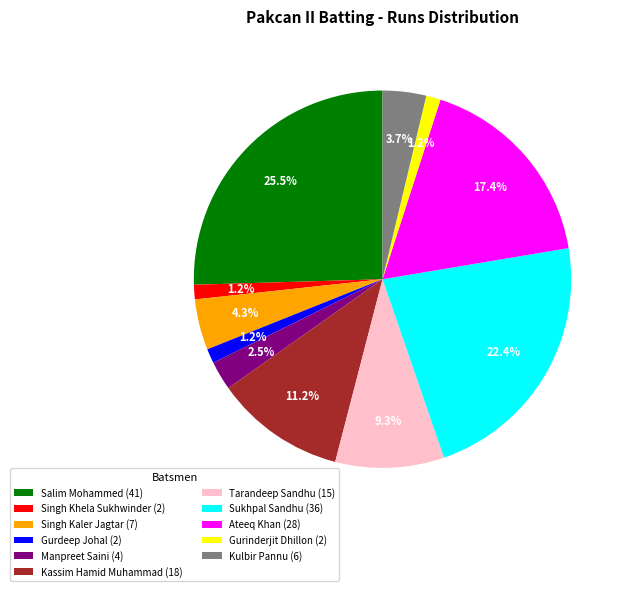

Between Gurdeep Johal and Sukhpal Sandhu, which is larger?

Sukhpal Sandhu